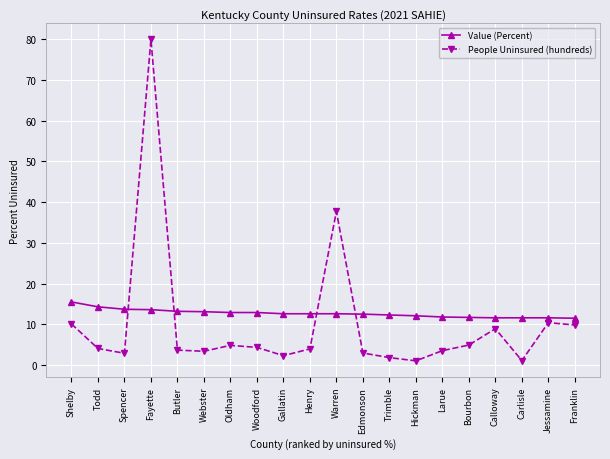

What is the difference between the highest and lowest values at Hickman?

11.1